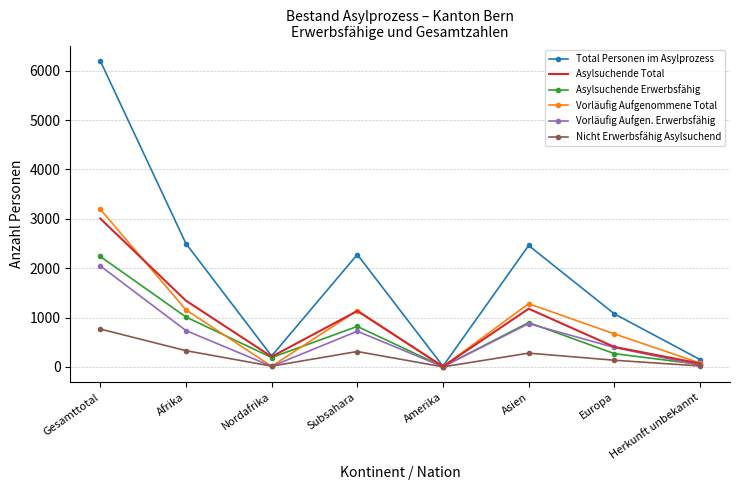

What is the total value across all series at Asien?

6976